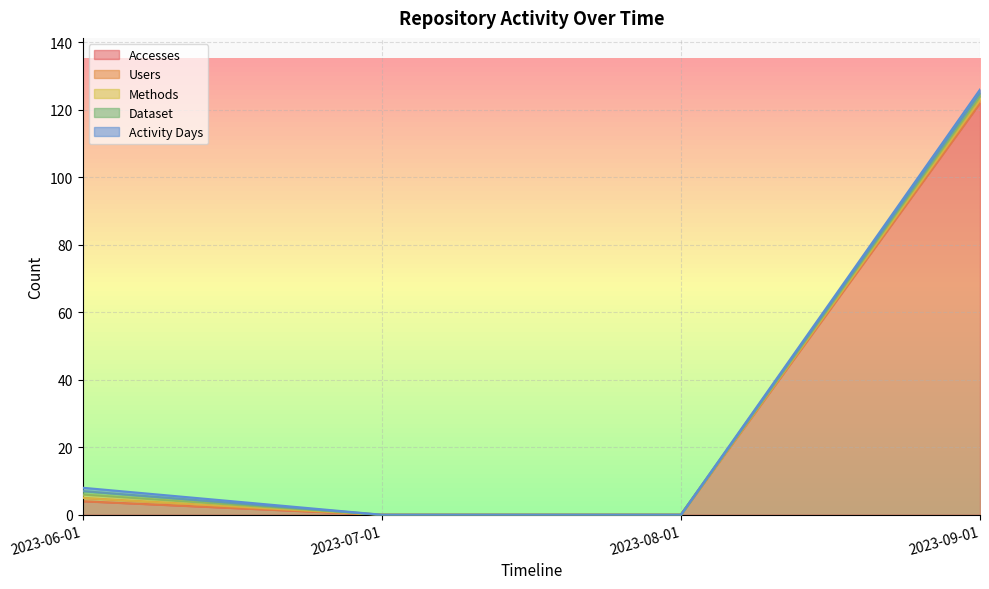

Which series has the largest range (max minus min)?

Accesses